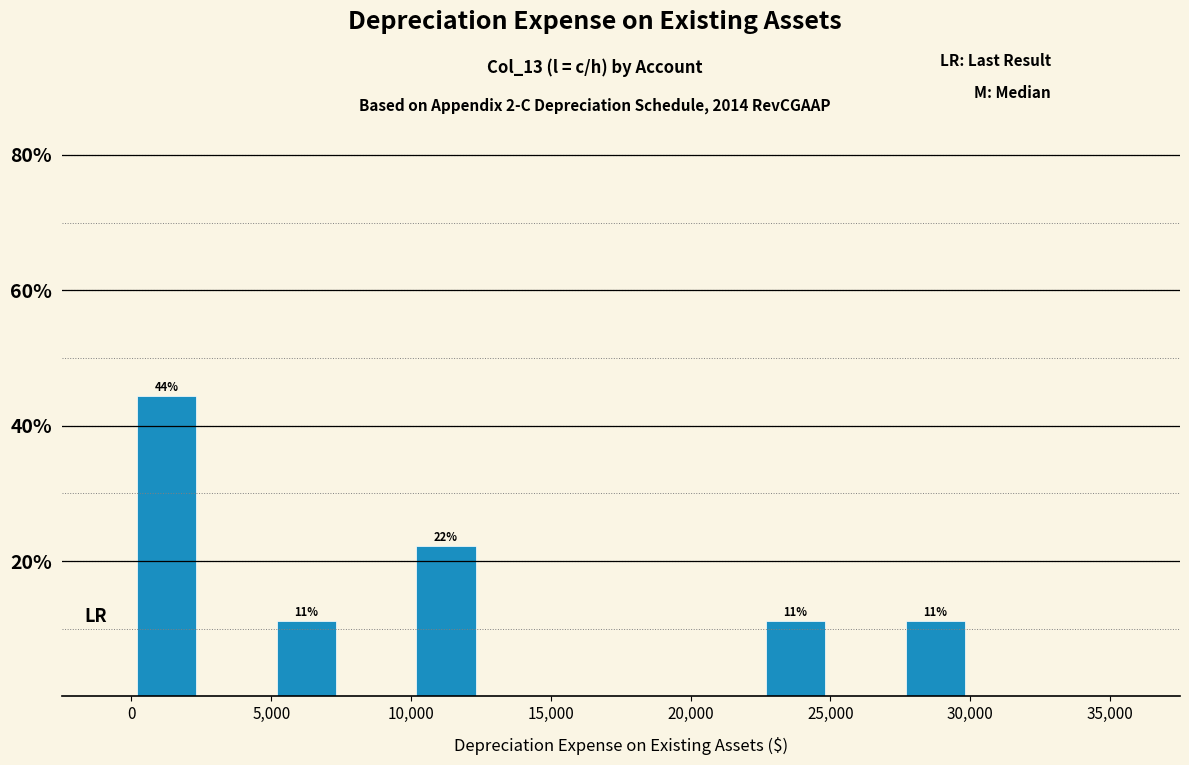

Which range on the x-axis has the tallest bar?

0 to 2500